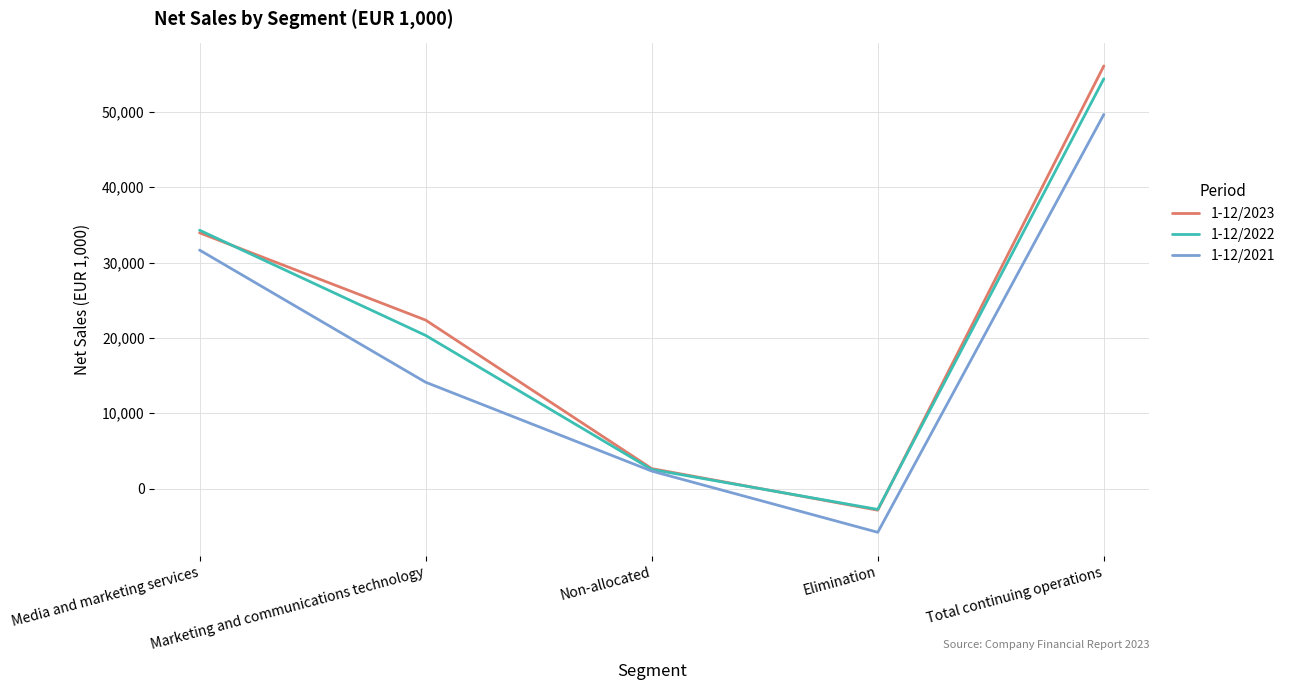

What position from the right is Media and marketing services?

5